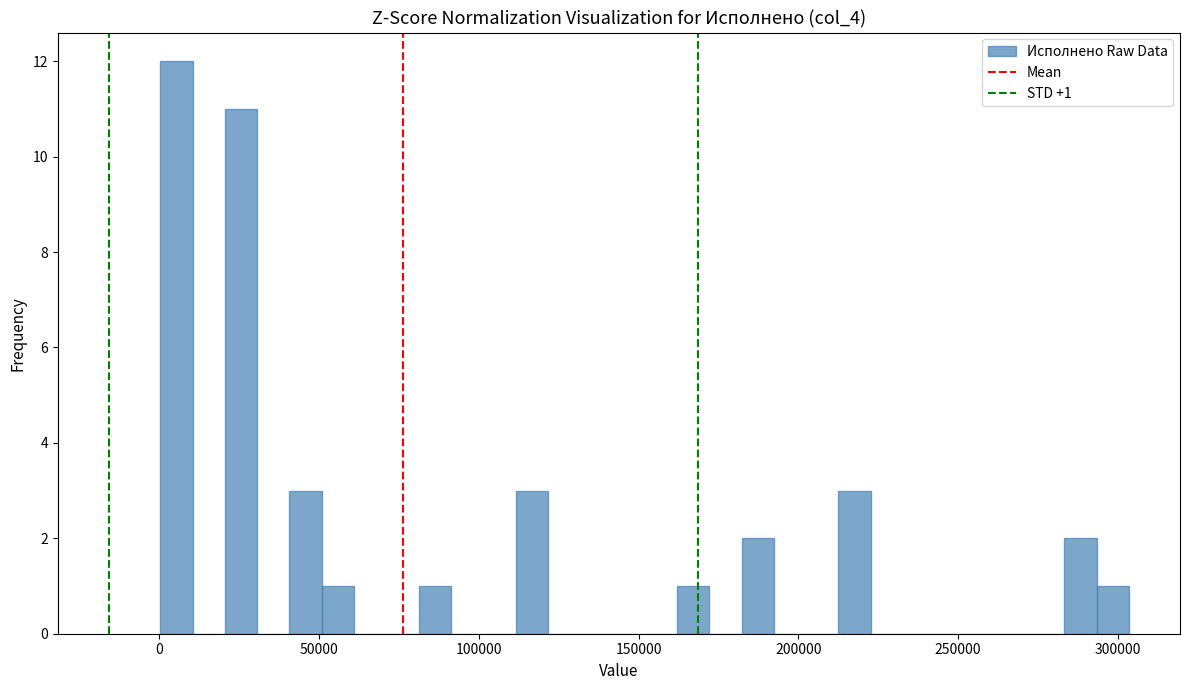

Around what value on the x-axis is the tallest bar? Give the approximate position of its centre, as read against the axis.

5000